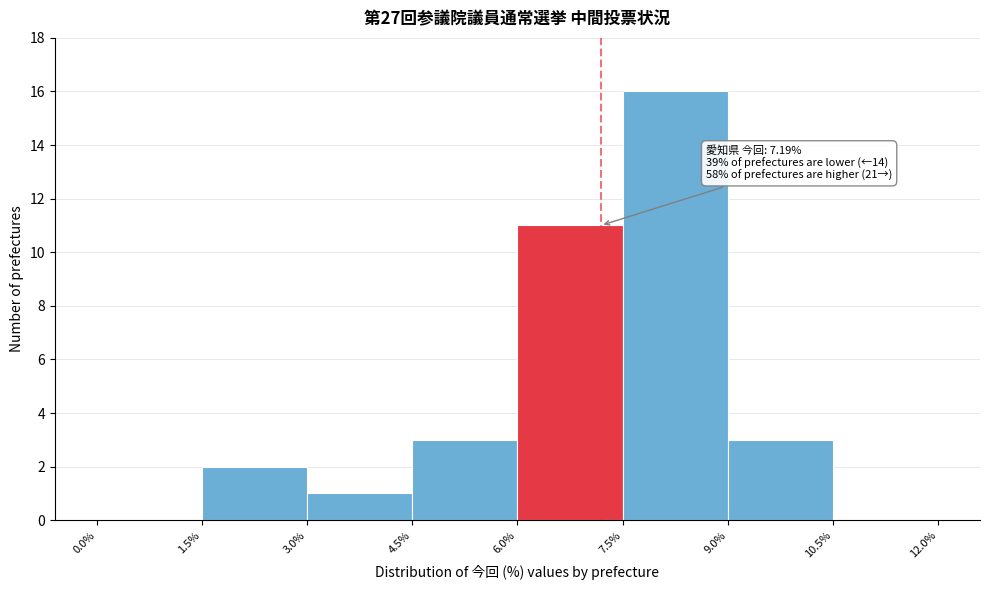

Over which range of the x-axis is the bar tallest?

7.5% to 9.0%